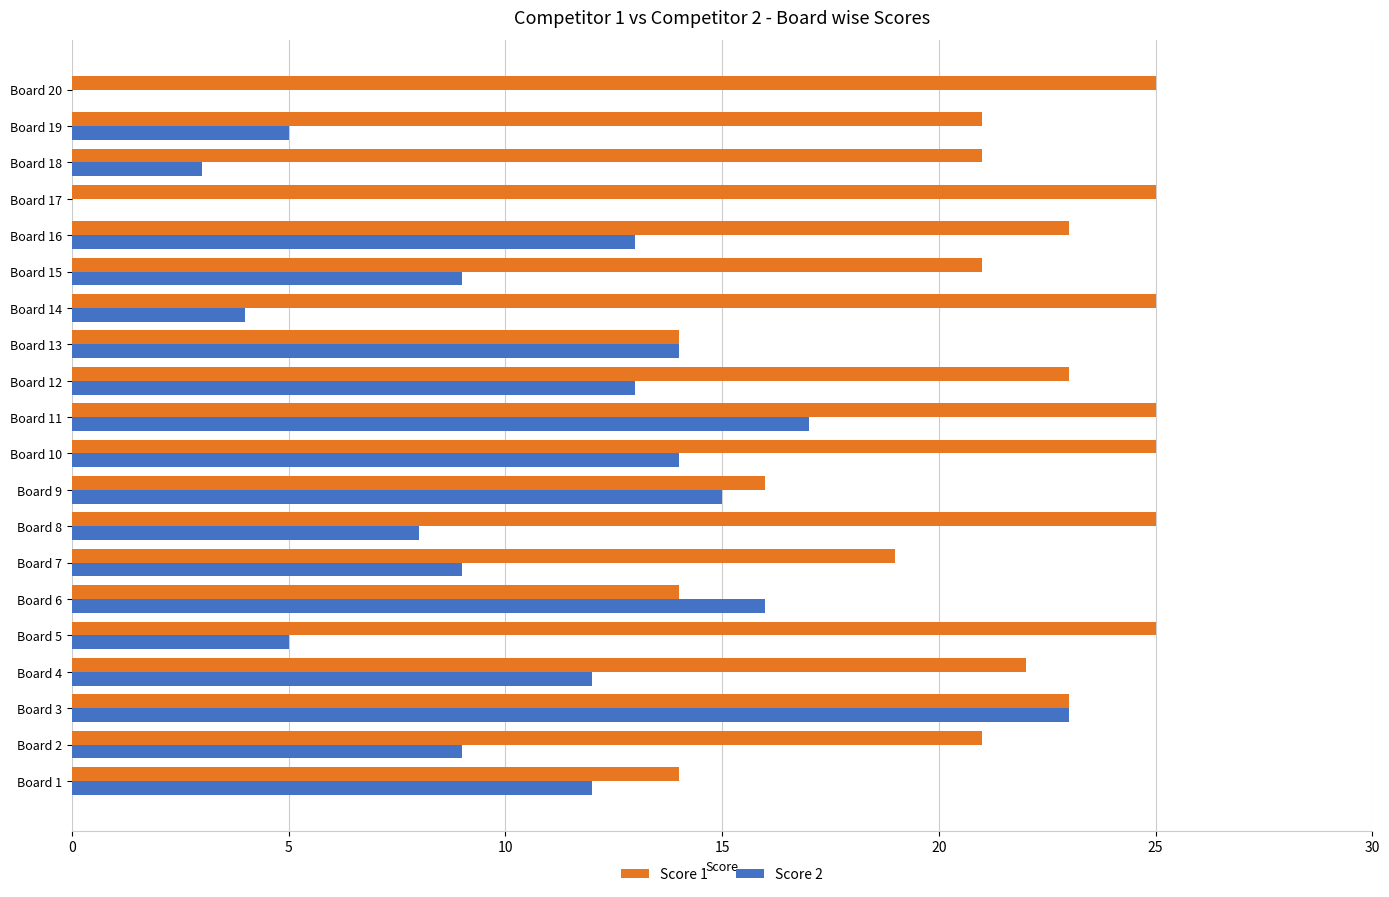

Which series changed the most between Board 15 and Board 19?

Score 2